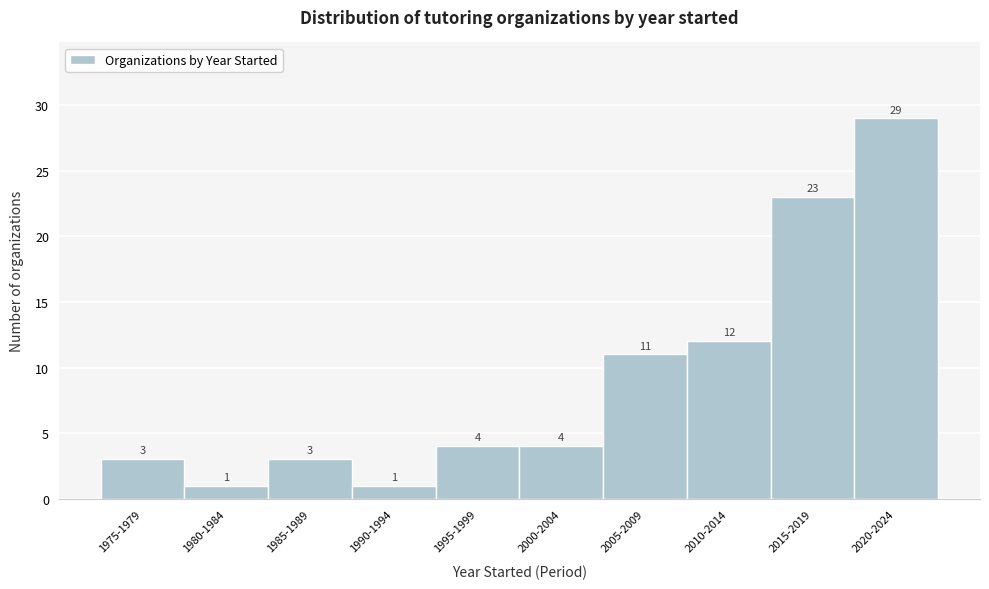

Reading left to right, transcribe all the data shown in this chart.

3	1	3	1	4	4	11	12	23	29